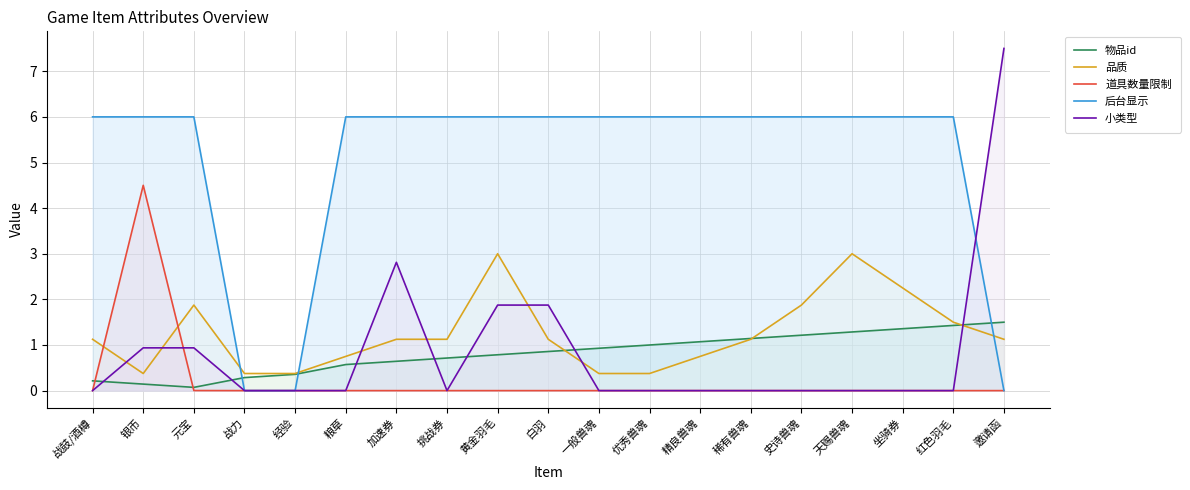

Between 挑战券 and 天赐兽魂, which is larger?

天赐兽魂